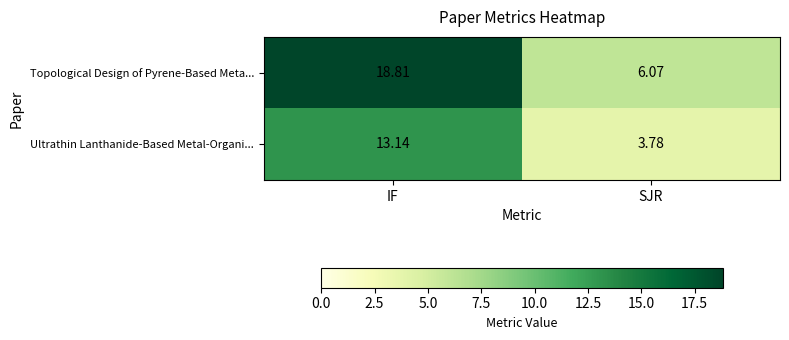

At which label does Topological Design of Pyrene-Based Meta... reach its minimum?

SJR